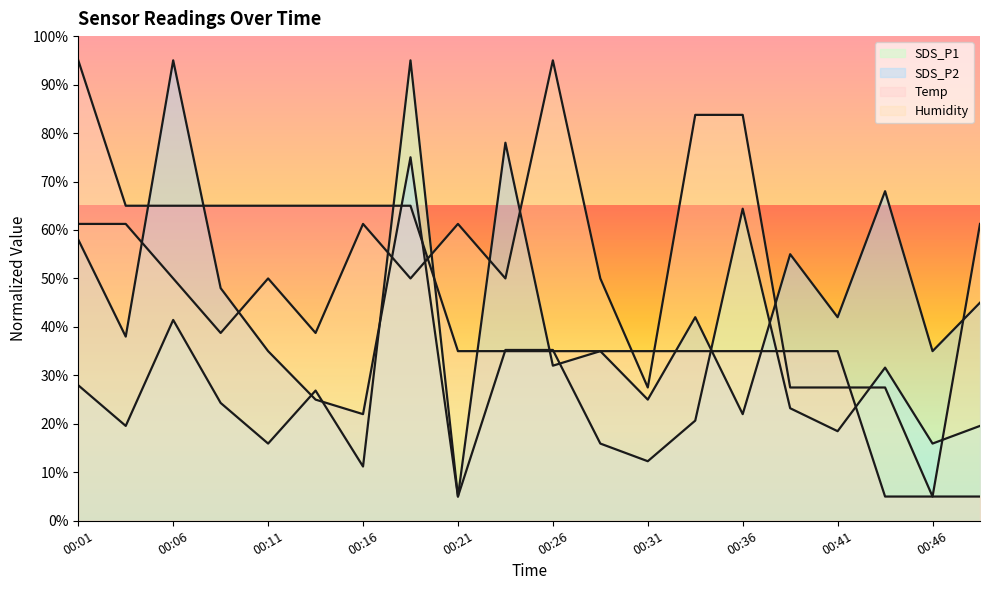

Where is SDS_P1 nearest to the value 50?

00:06